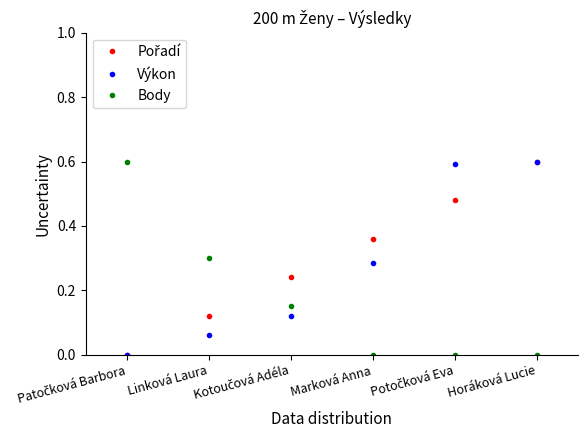

After their last crossing, which series has the higher values: Výkon or Body?

Výkon